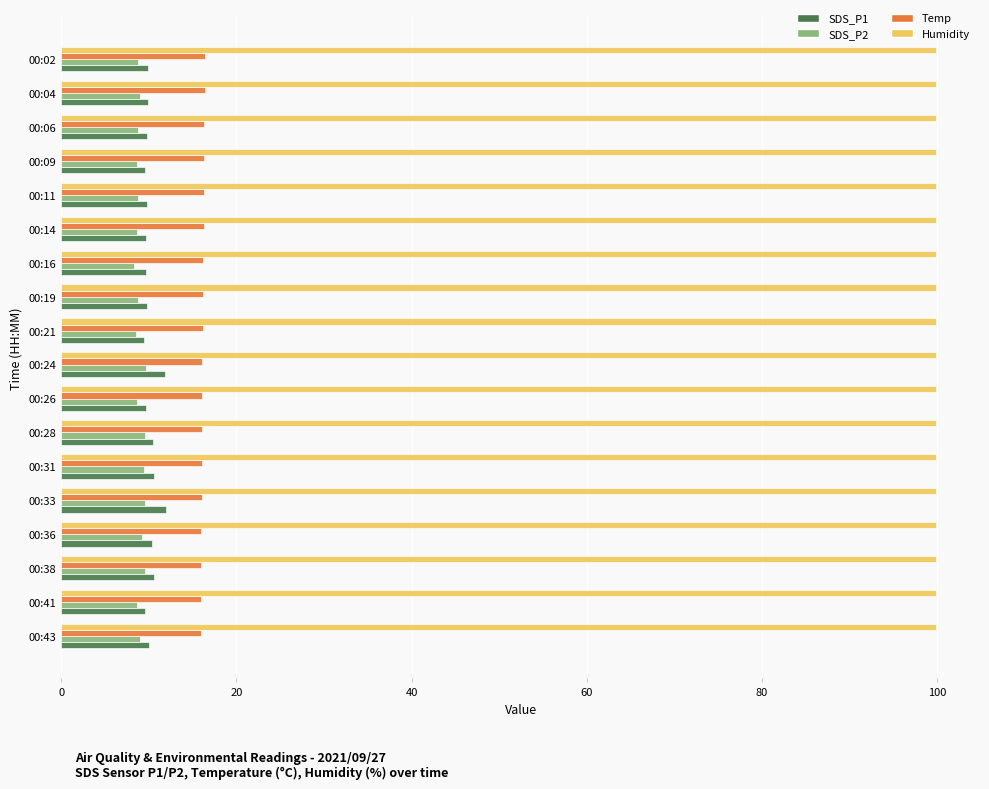

What is the difference between the second highest and minimum values in the Temp series?

0.4